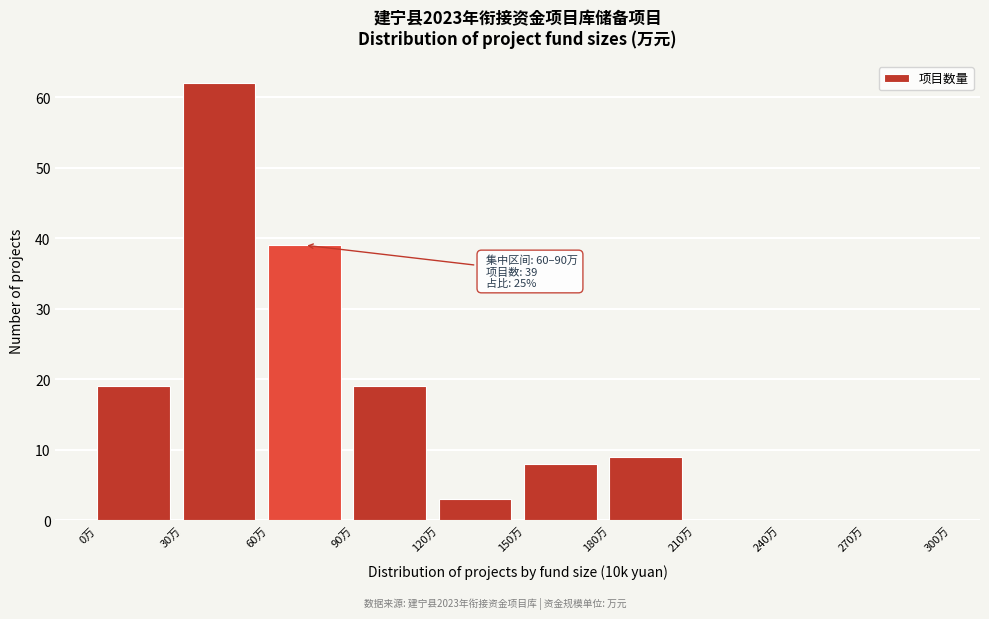

Over which range of the x-axis is the bar tallest?

30 to 60